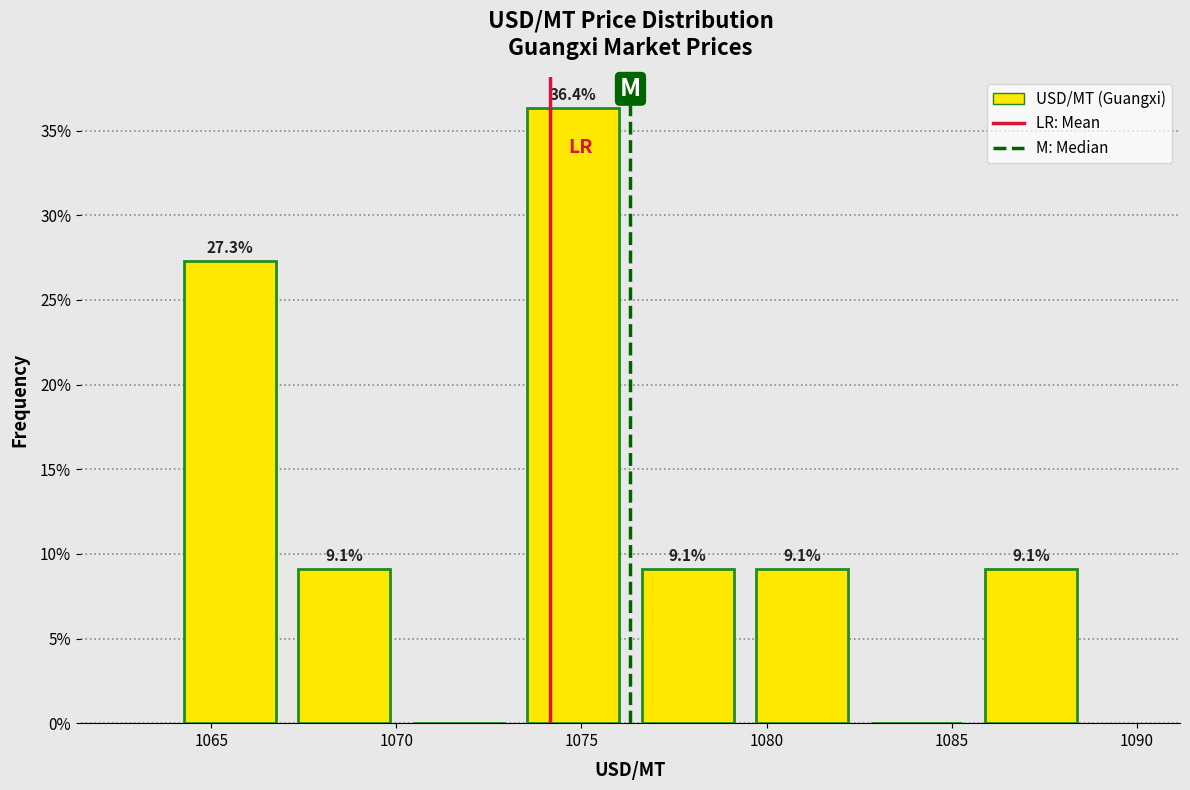

Which range on the x-axis has the tallest bar?

1073.0 to 1076.5